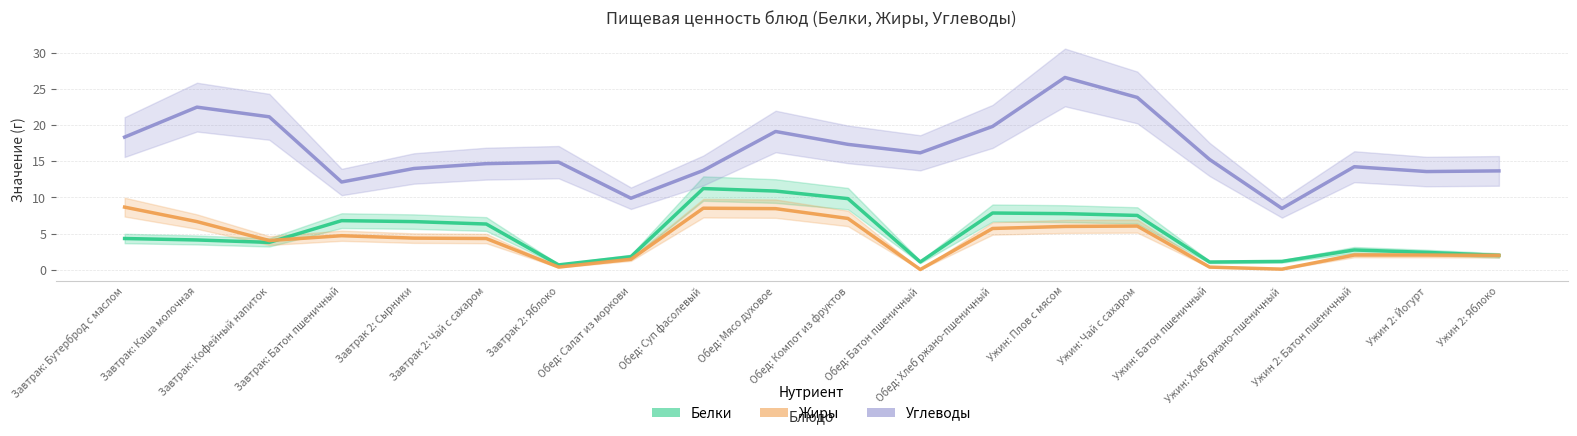

List the labels in order of Белки value, smallest first.

Завтрак 2: Яблоко, Ужин: Батон пшеничный, Обед: Батон пшеничный, Ужин: Хлеб ржано-пшеничный, Обед: Салат из моркови, Ужин 2: Яблоко, Ужин 2: Йогурт, Ужин 2: Батон пшеничный, Завтрак: Кофейный напиток, Завтрак: Каша молочная, Завтрак: Бутерброд с маслом, Завтрак 2: Чай с сахаром, Завтрак 2: Сырники, Завтрак: Батон пшеничный, Ужин: Чай с сахаром, Ужин: Плов с мясом, Обед: Хлеб ржано-пшеничный, Обед: Компот из фруктов, Обед: Мясо духовое, Обед: Суп фасолевый